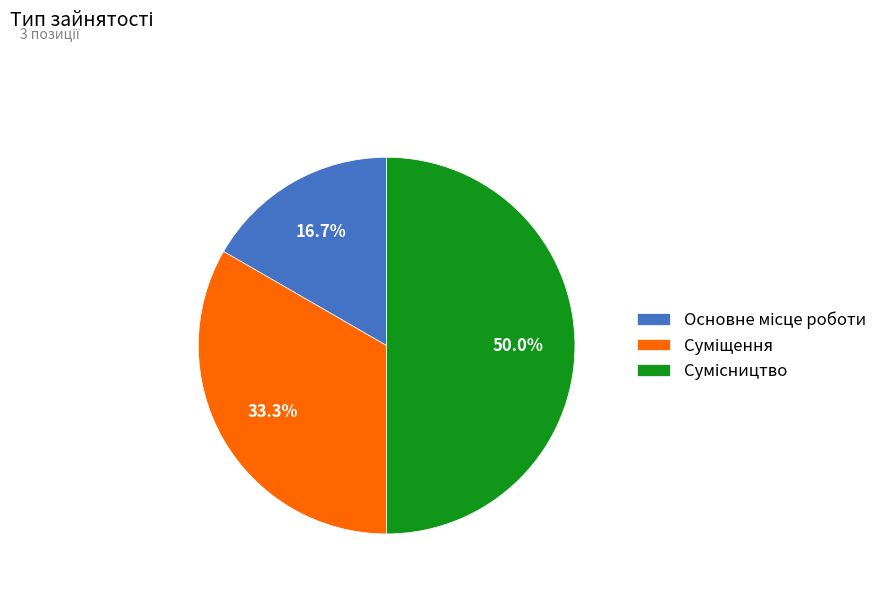

Is Сумісництво the majority of the pie?

No